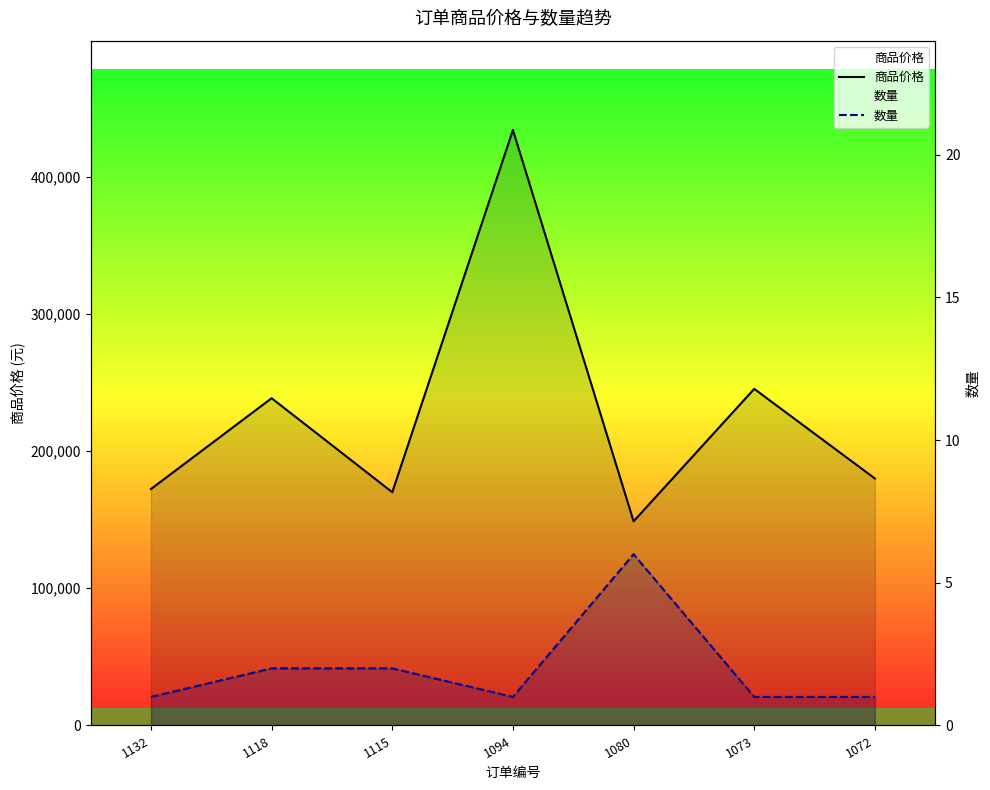

The value of 商品价格 at 1073 is 148297. True or false?

False